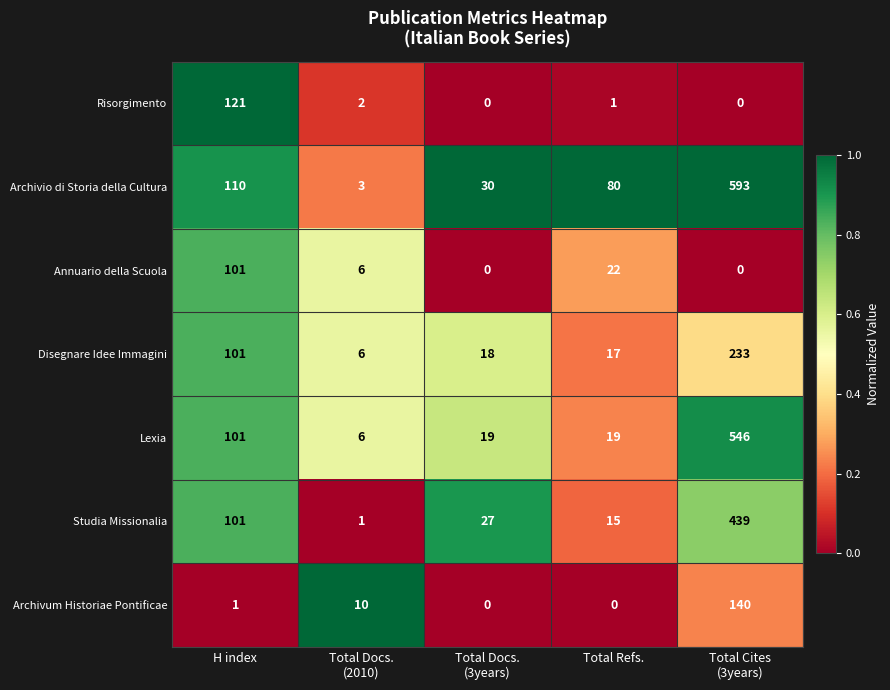

What is the maximum value for Risorgimento?

121